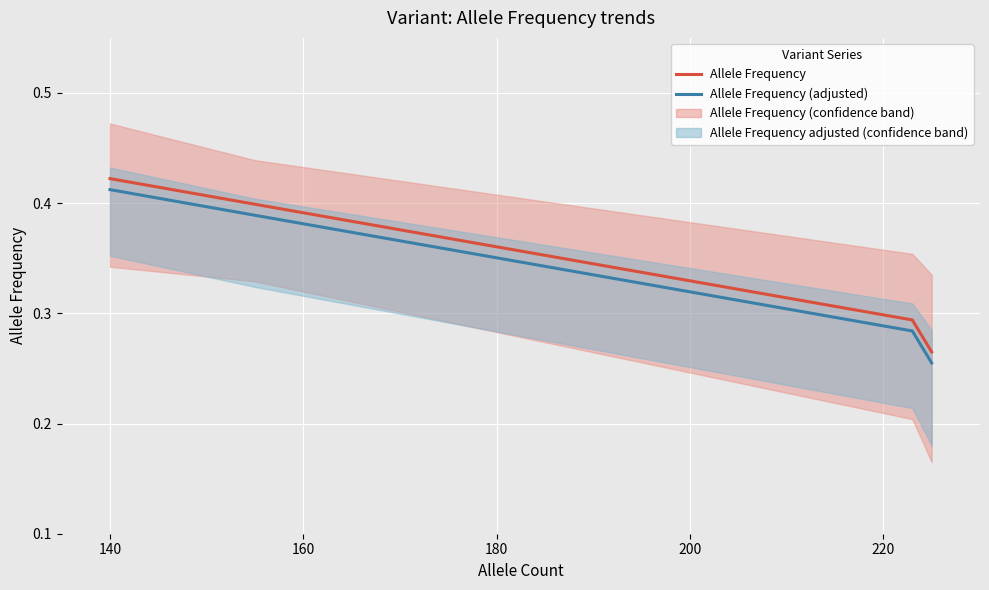

Rank the series by their average value, from highest to lowest.

Allele Frequency, Allele Frequency (adjusted)